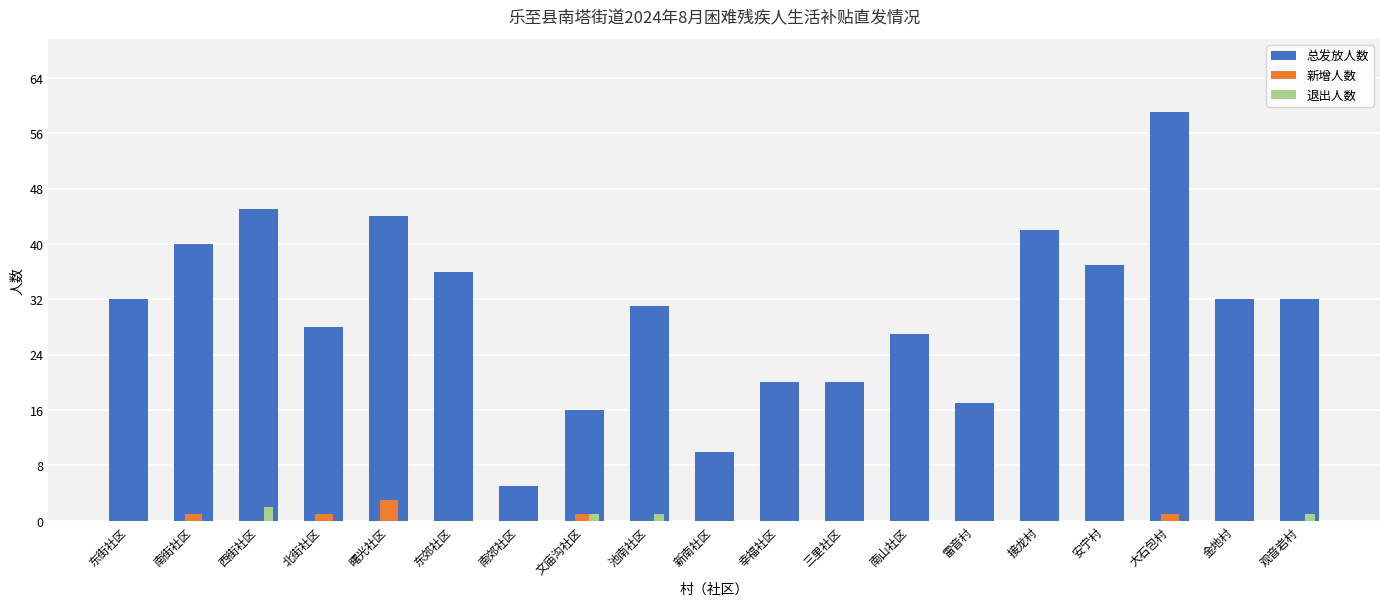

Reading left to right, transcribe all the data shown in this chart.

总发放人数: 东街社区=32	南街社区=40	西街社区=45	北街社区=28	曙光社区=44	东郊社区=36	南郊社区=5	文庙沟社区=16	池南社区=31	新南社区=10	幸福社区=20	三里社区=20	南山社区=27	雷音村=17	接龙村=42	安宁村=37	大石包村=59	金地村=32	观音岩村=32
新增人数: 东街社区=0	南街社区=1	西街社区=0	北街社区=1	曙光社区=3	东郊社区=0	南郊社区=0	文庙沟社区=1	池南社区=0	新南社区=0	幸福社区=0	三里社区=0	南山社区=0	雷音村=0	接龙村=0	安宁村=0	大石包村=1	金地村=0	观音岩村=0
退出人数: 东街社区=0	南街社区=0	西街社区=2	北街社区=0	曙光社区=0	东郊社区=0	南郊社区=0	文庙沟社区=1	池南社区=1	新南社区=0	幸福社区=0	三里社区=0	南山社区=0	雷音村=0	接龙村=0	安宁村=0	大石包村=0	金地村=0	观音岩村=1